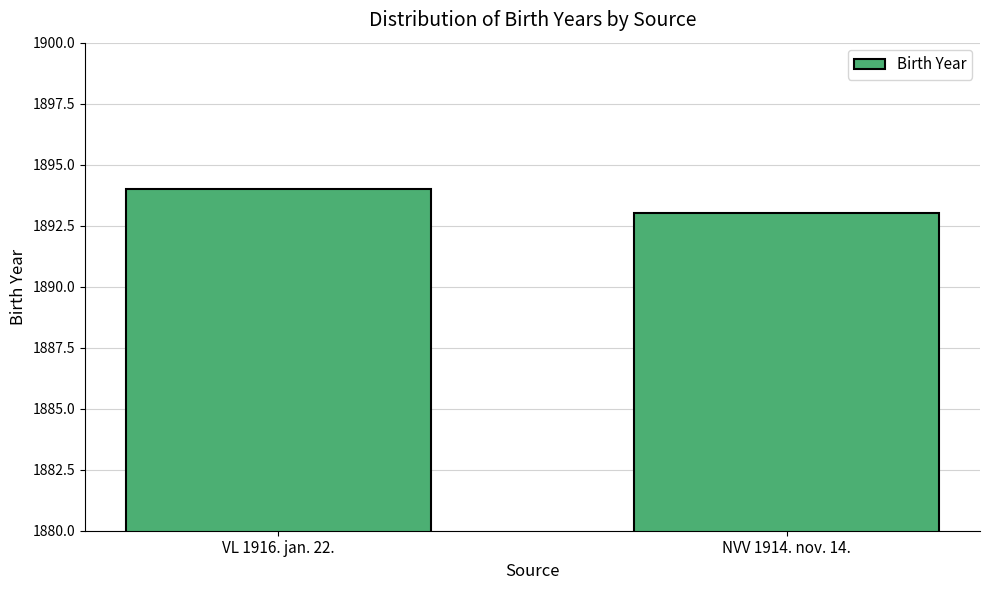

Reading right to left, transcribe all the data shown in this chart.

1893	1894